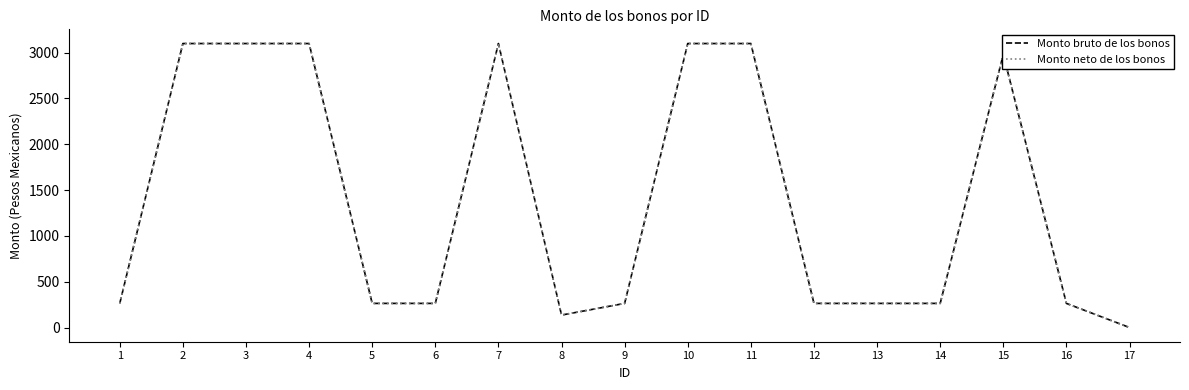

Does the chart have visible grid lines?

No